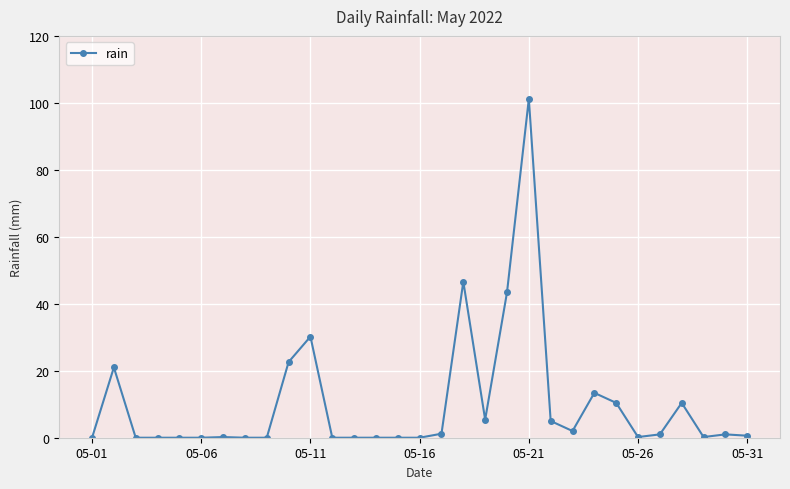

What is the value of the 22nd point from the left?

5.0